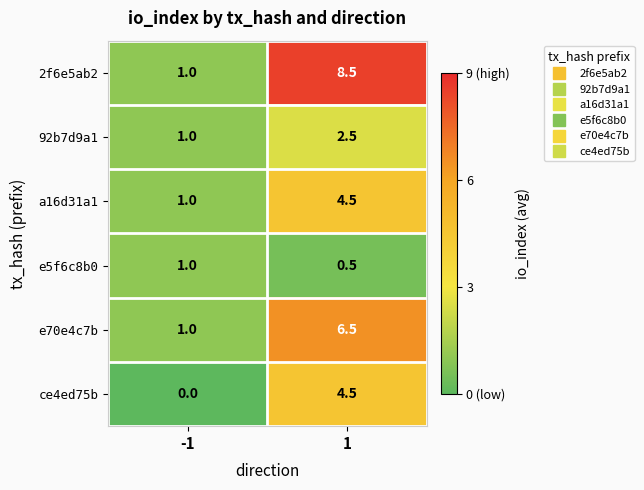

Is it true that 2f6e5ab2 equals 14.0 at 1?

False